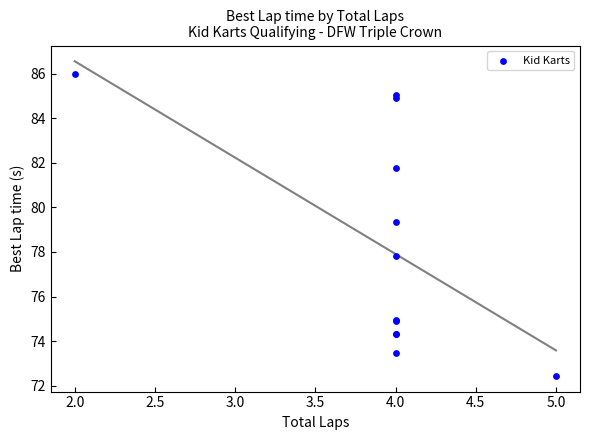

What Y value in the scatter plot is closest to 79?

79.4